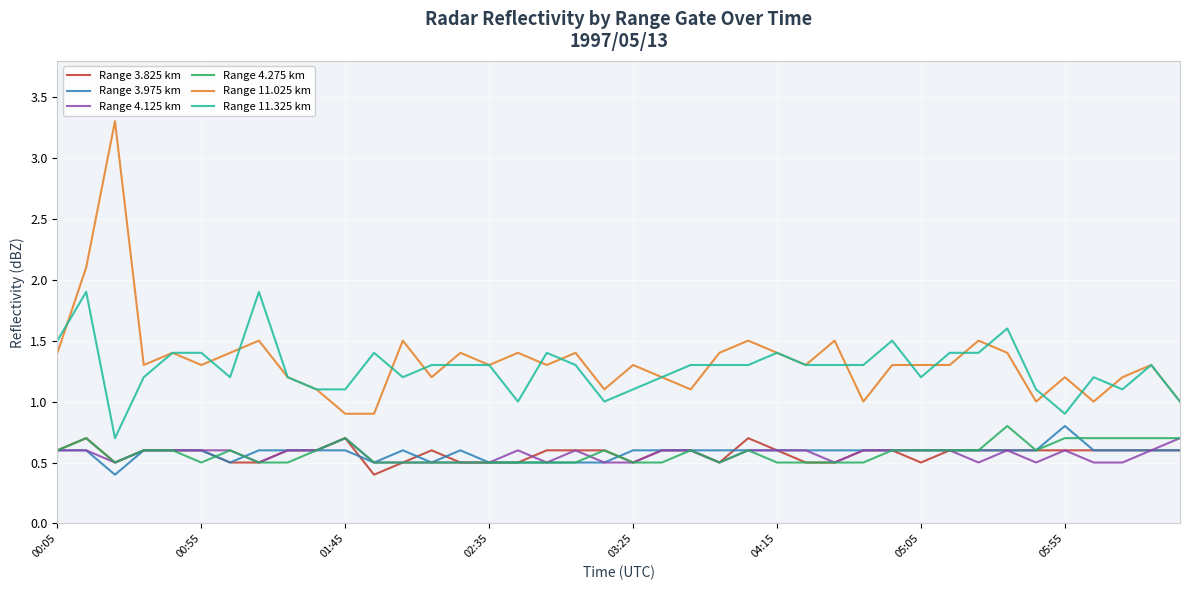

What is the maximum value for Range 3.825 km?

0.7